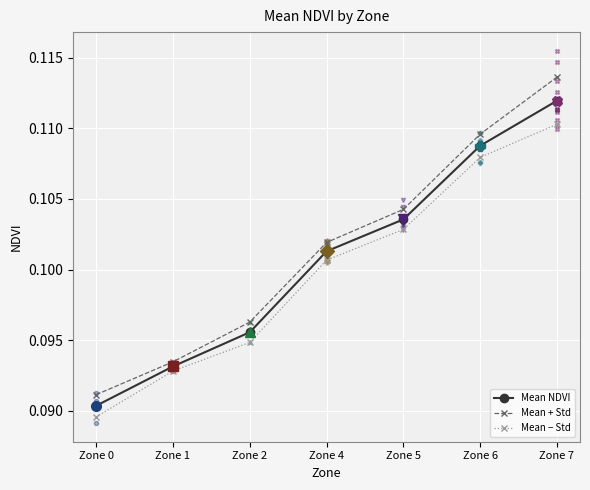

At which category is the sum across all series the highest?

Zone 7